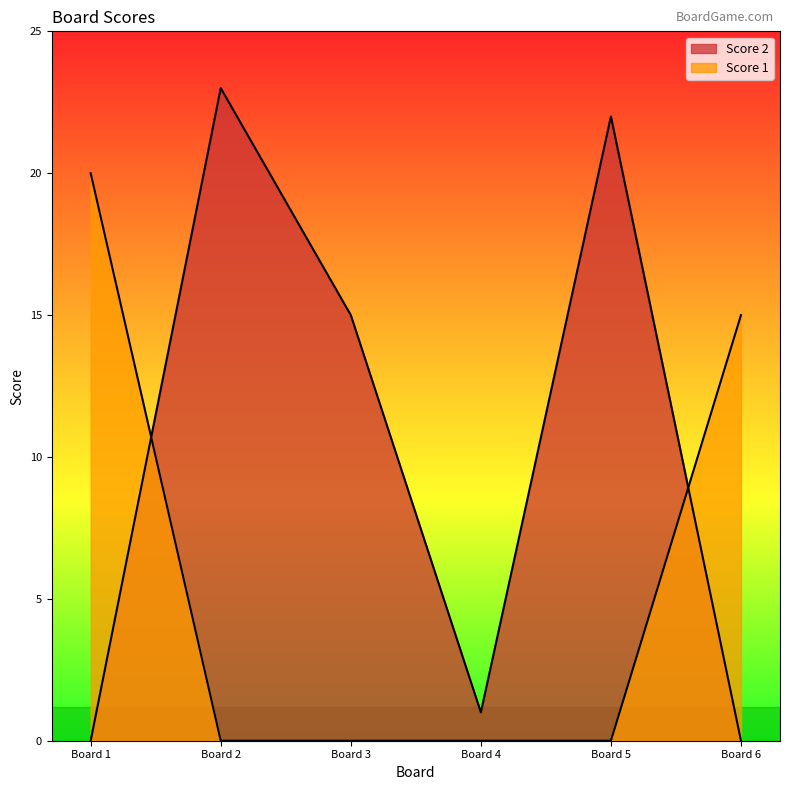

How many data points in Score 2 are less than 15?

3